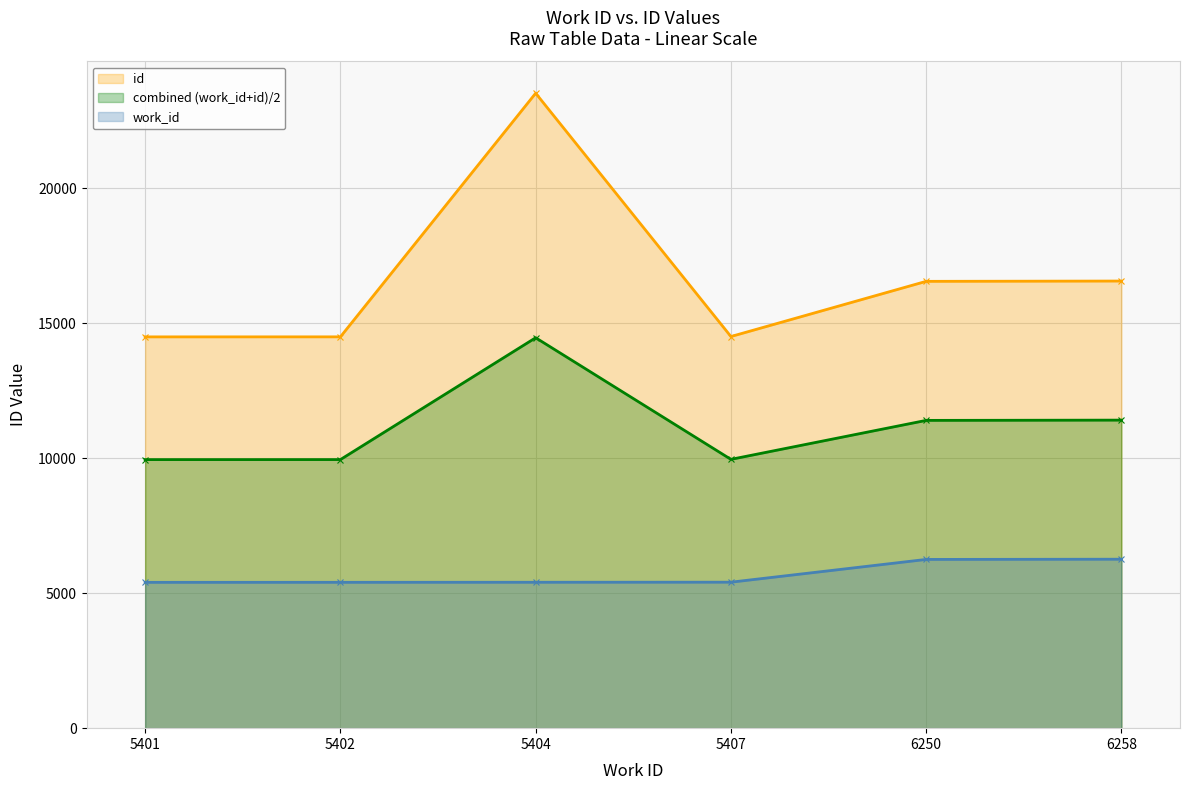

Rank the series at 5407 from highest to lowest value.

id, combined (work_id+id)/2, work_id